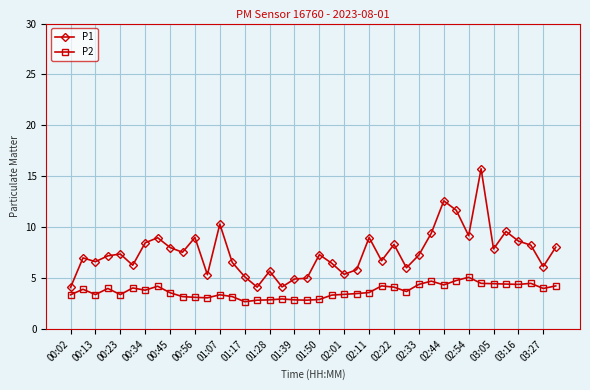

Which series has the largest total across all categories?

P1